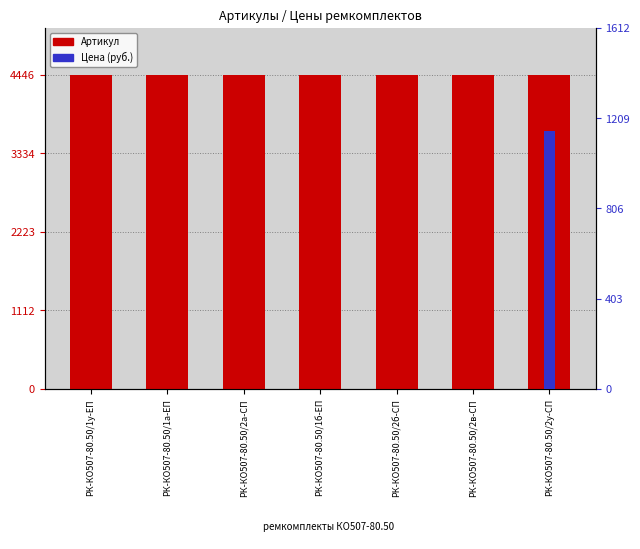

True or false: Артикул has a value of 4442.0 at РК-КО507-80.50/1у-ЕП.

True